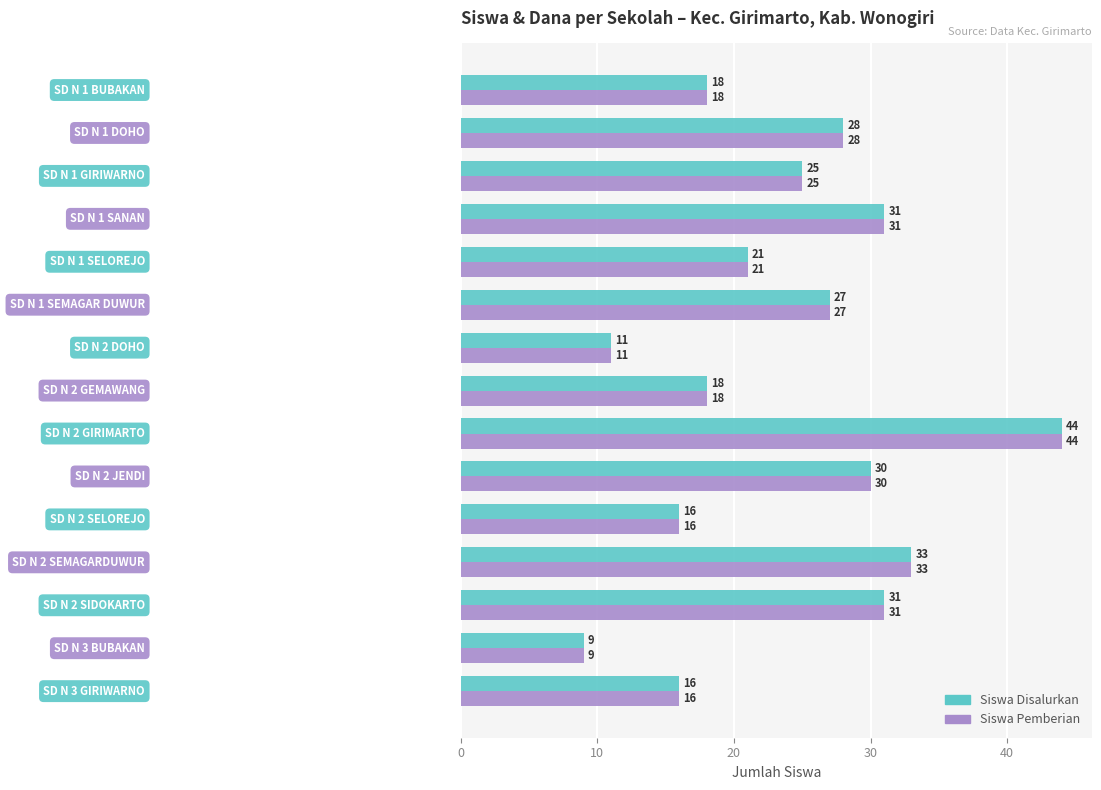

Count the number of categories in the chart.

15